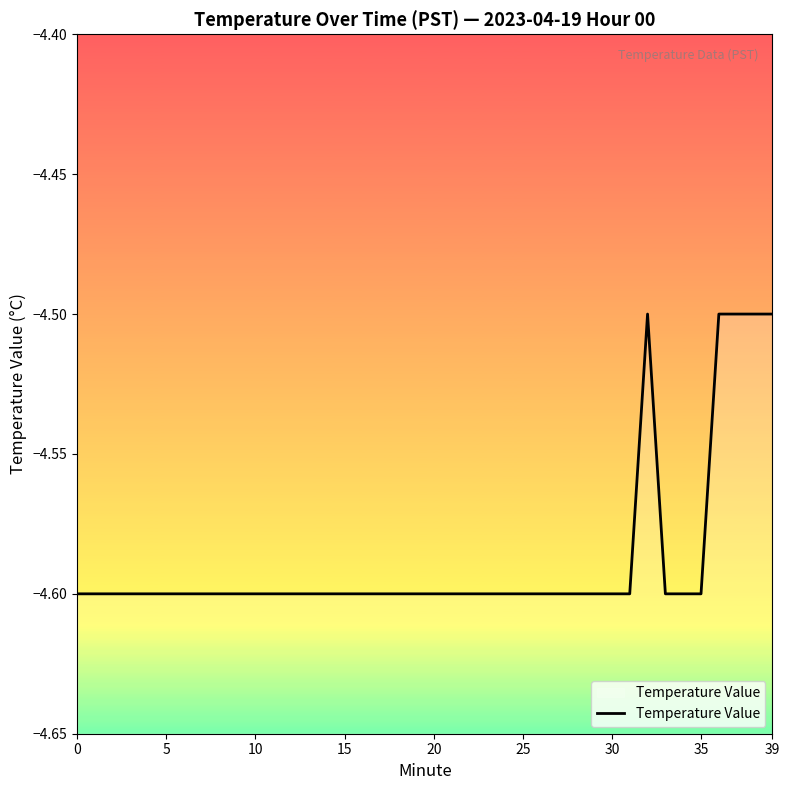

True or false: there are more than 0 points higher than both neighbors.

True